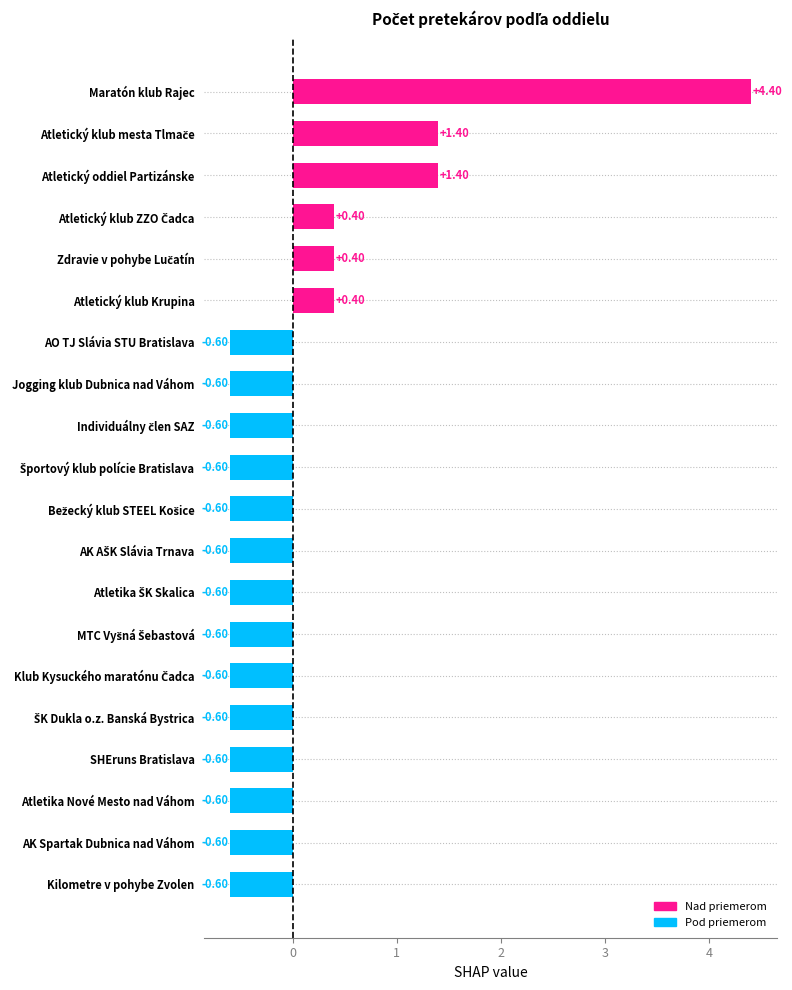

What is the label of the 15th bar from the bottom?

Atletický klub Krupina